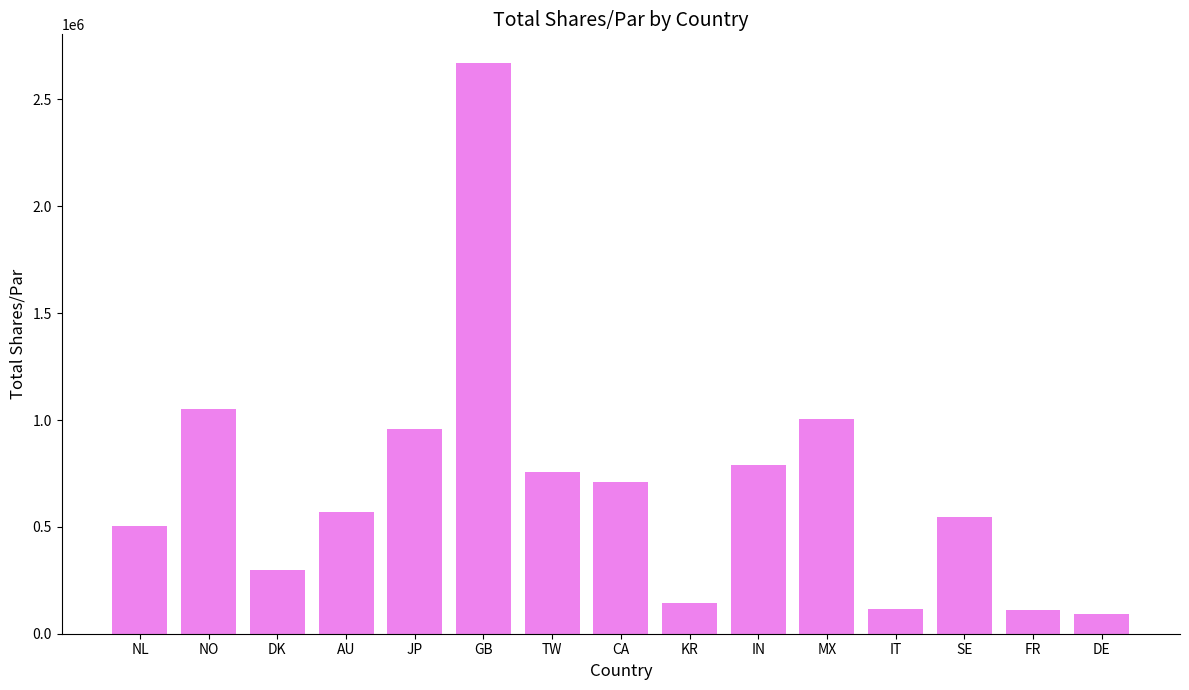

What is the difference between the second highest and minimum values?

960307